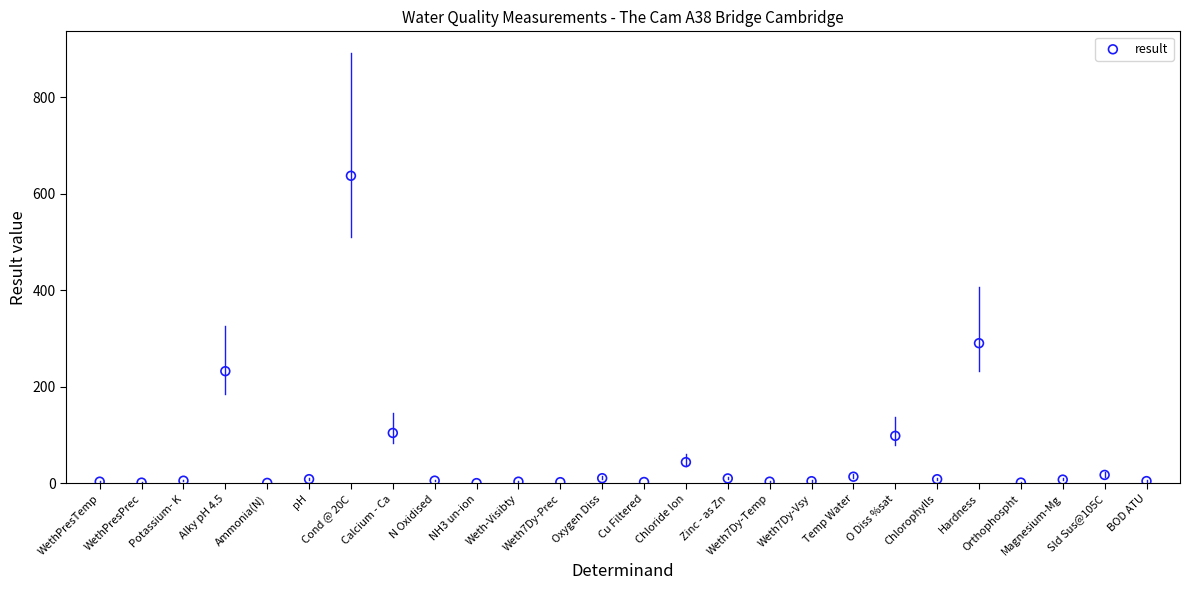

What Y value in the scatter plot is closest to 318?

290.0